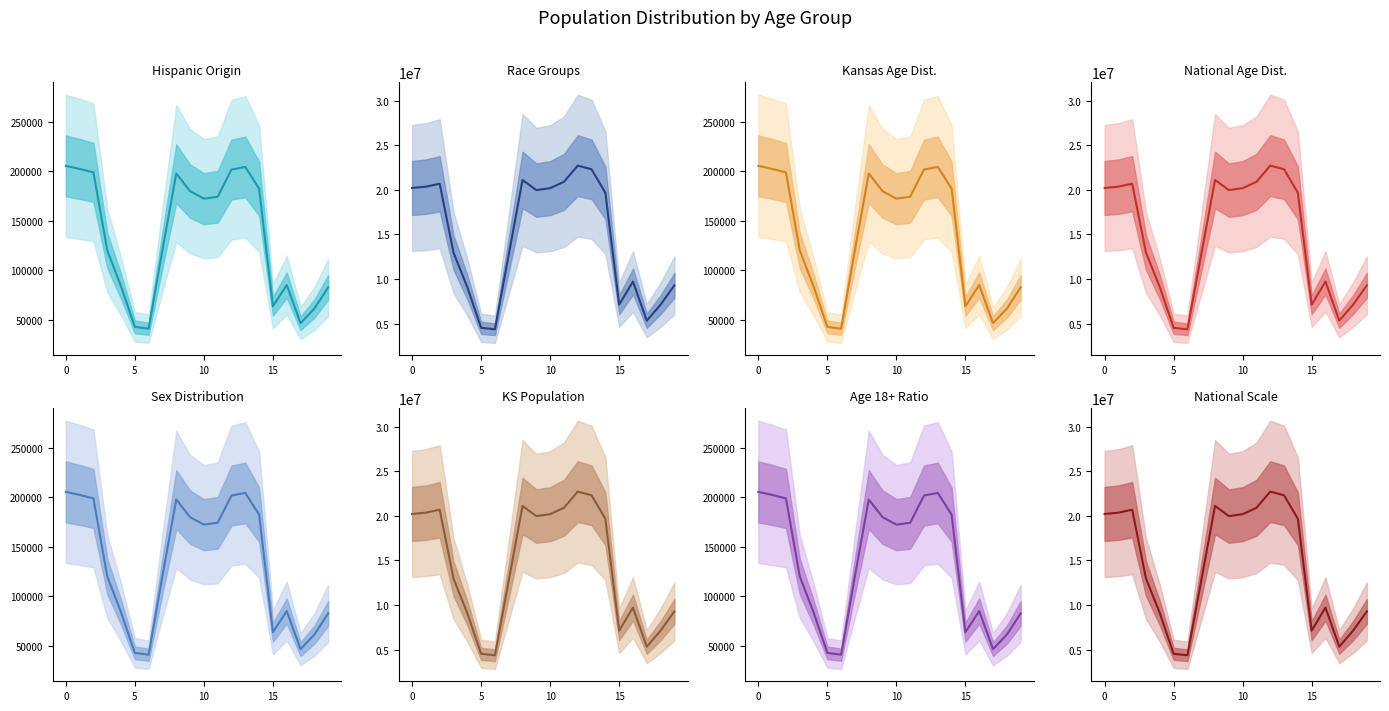

How many data points are less than 19664805?

10